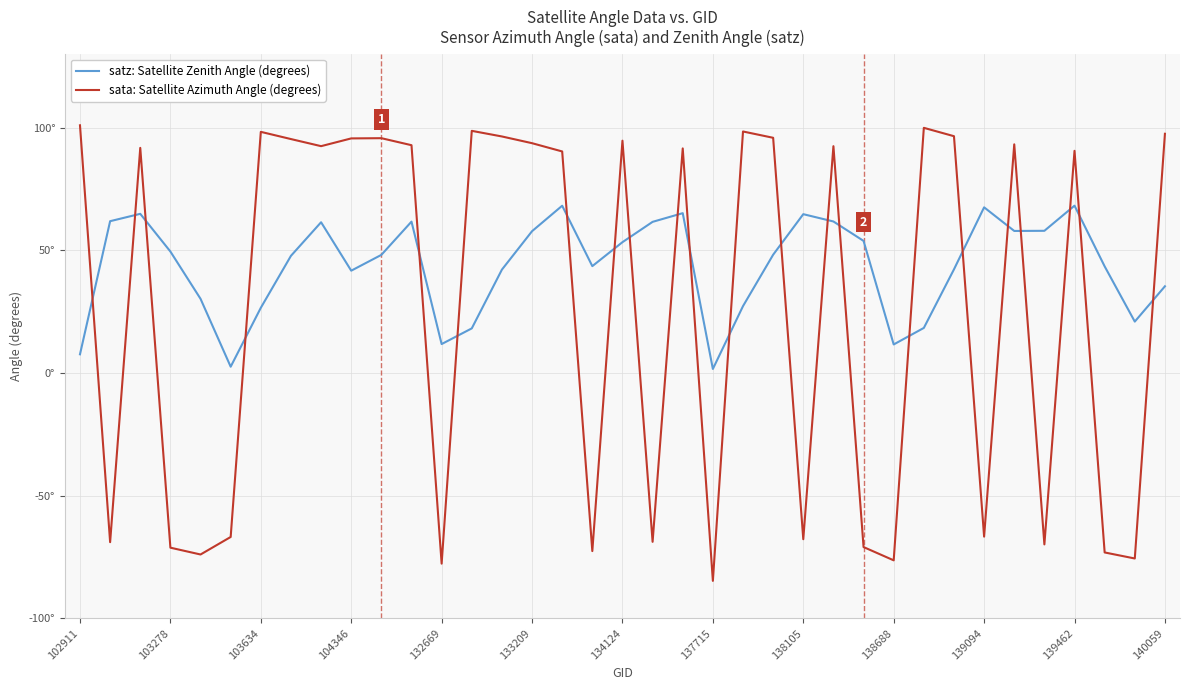

Does the chart have visible grid lines?

Yes